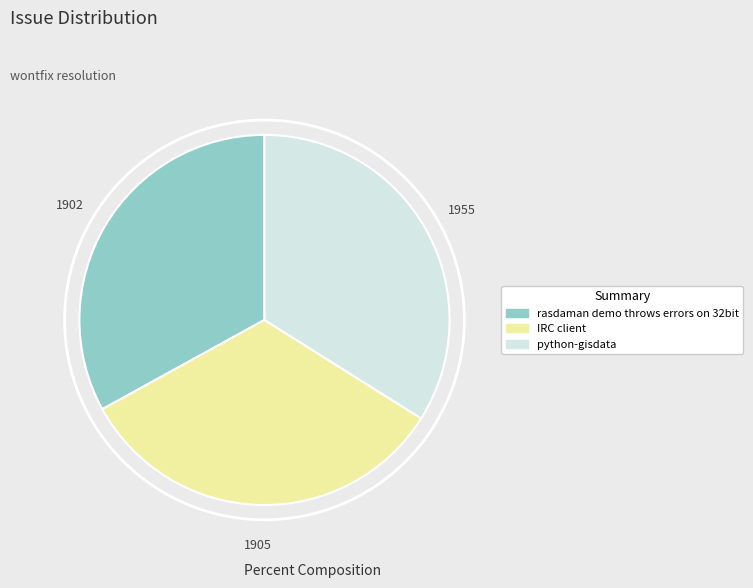

Is there any slice that represents more than half of the pie?

No